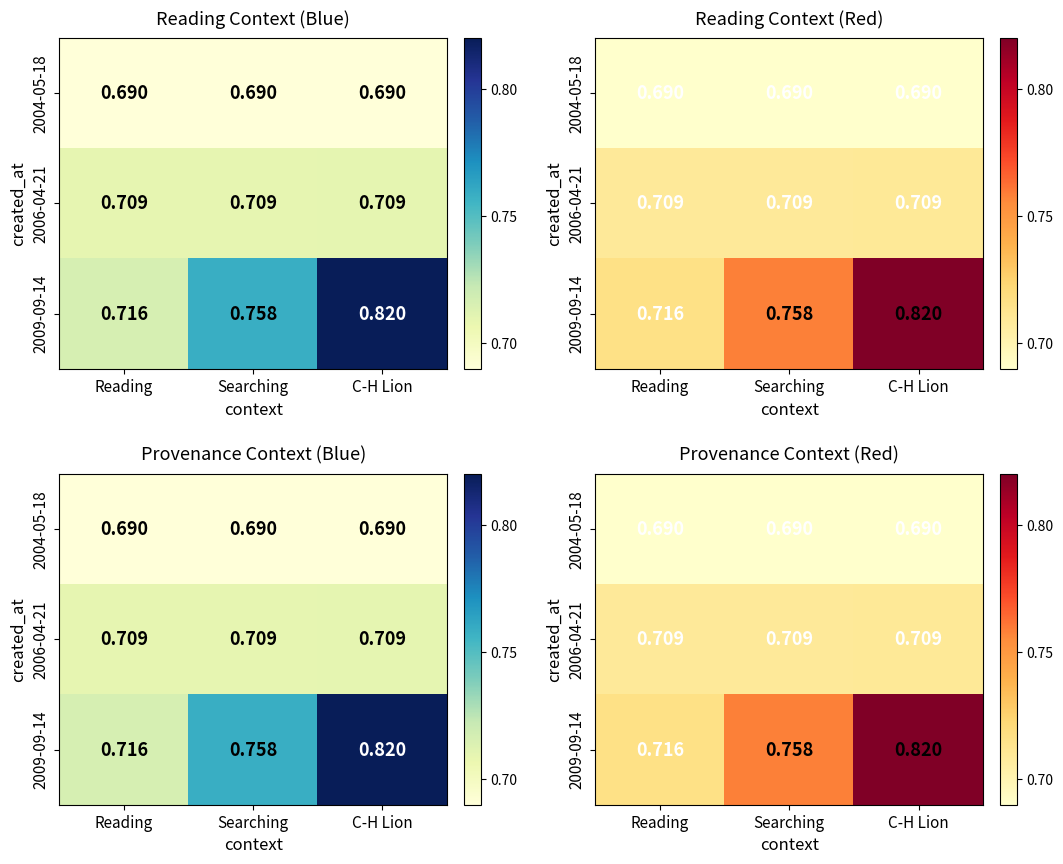

Which series has the widest spread of values?

2009-09-14